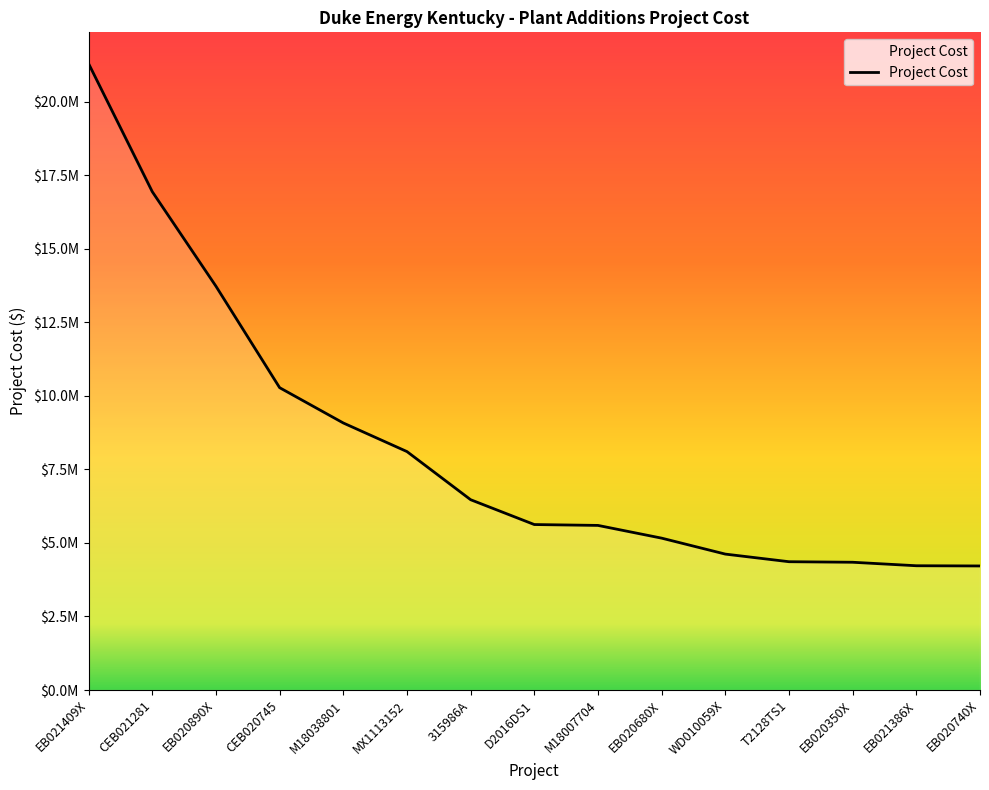

What is the difference between the values at 315986A and CEB021281?

10473702.1